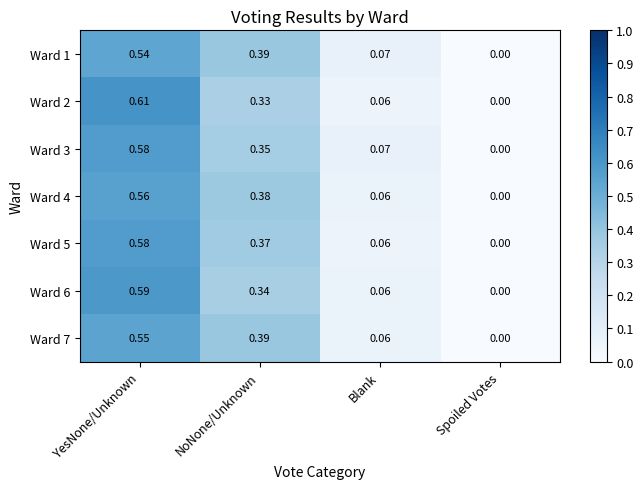

Is the value of Ward 3 at YesNone/Unknown greater than the value of Ward 4 at Blank?

Yes